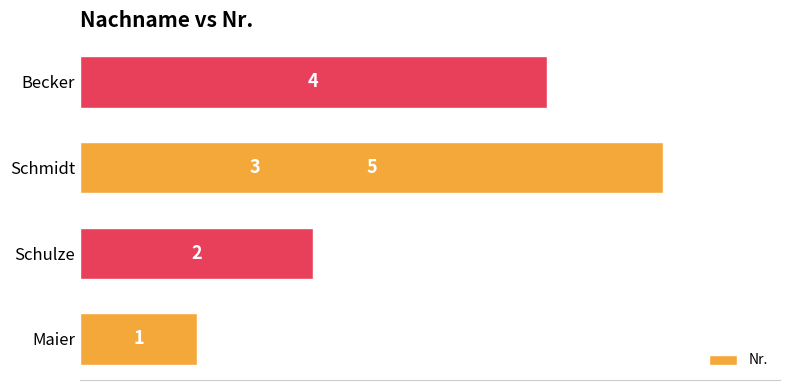

Reading left to right, list all the values displayed in this chart.

1	2	3	4	5